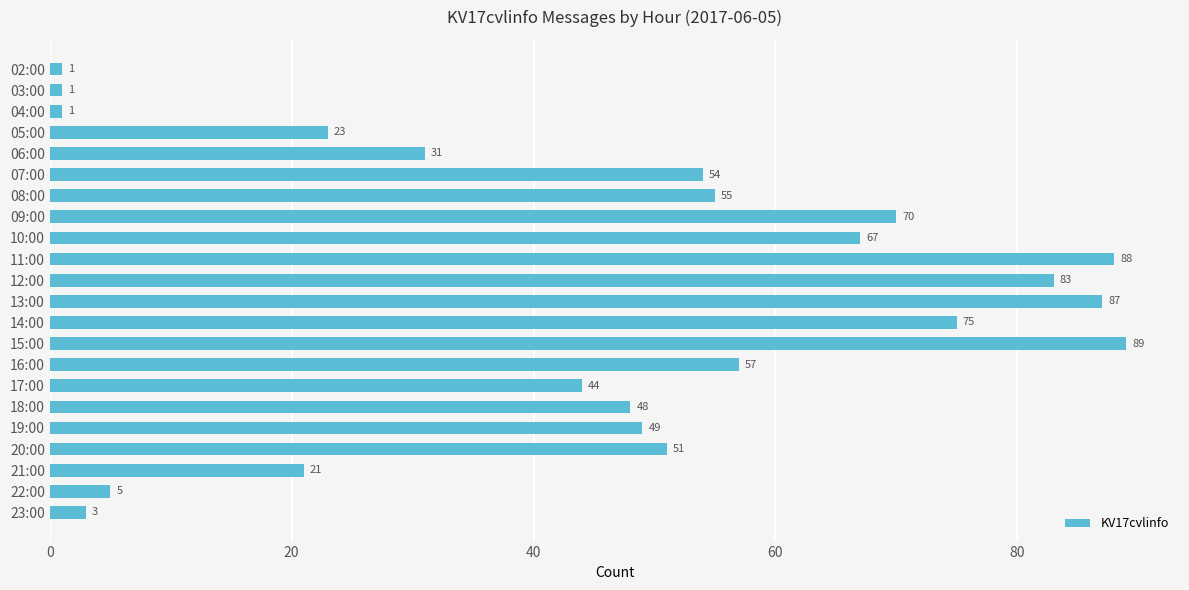

What is the label of the 15th bar from the bottom?

09:00